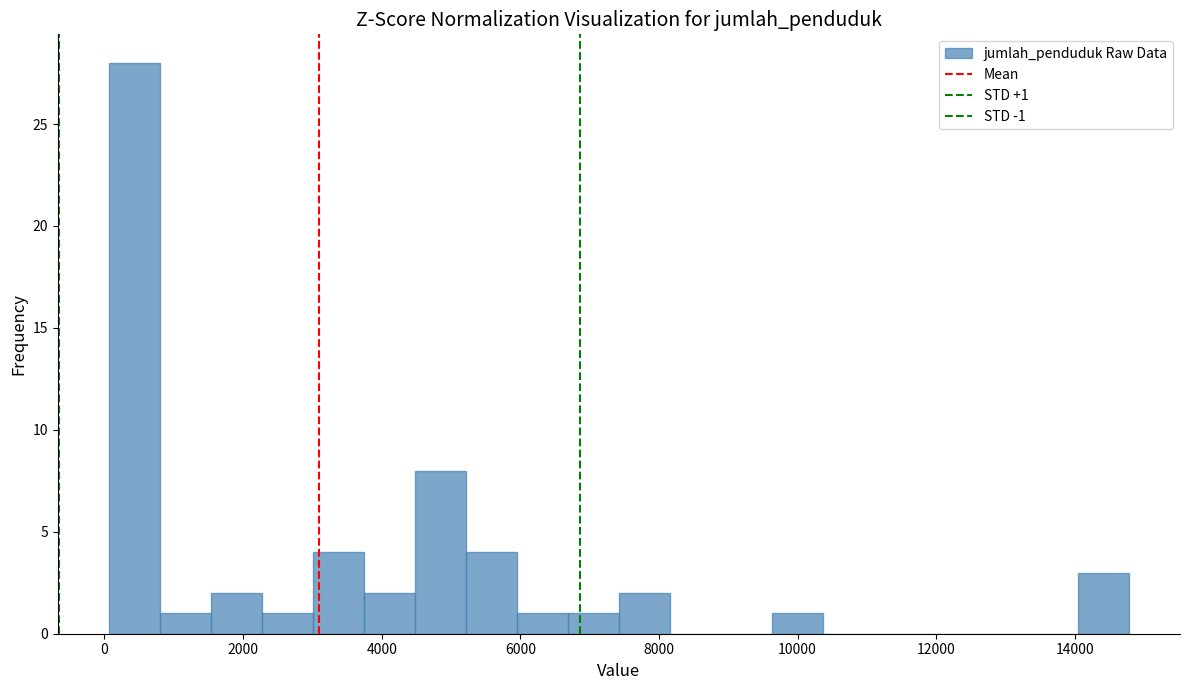

Around what value on the x-axis is the tallest bar? Give the approximate position of its centre, as read against the axis.

400